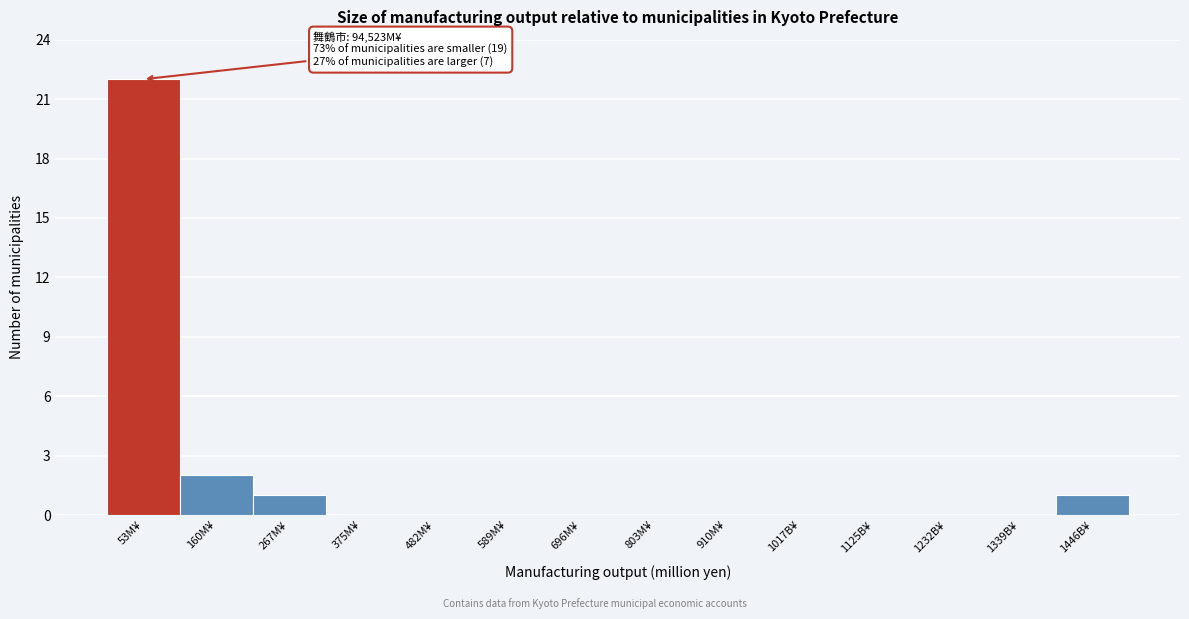

Reading right to left, extract all data points from this chart.

1446B¥=1	1339B¥=0	1232B¥=0	1125B¥=0	1017B¥=0	910M¥=0	803M¥=0	696M¥=0	589M¥=0	482M¥=0	375M¥=0	267M¥=1	160M¥=2	53M¥=22